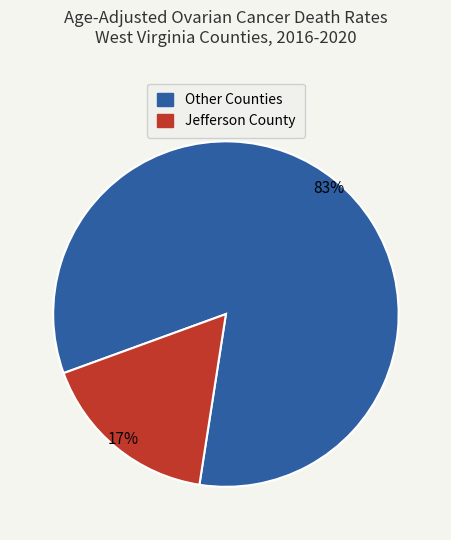

Does any single category account for the majority?

Yes